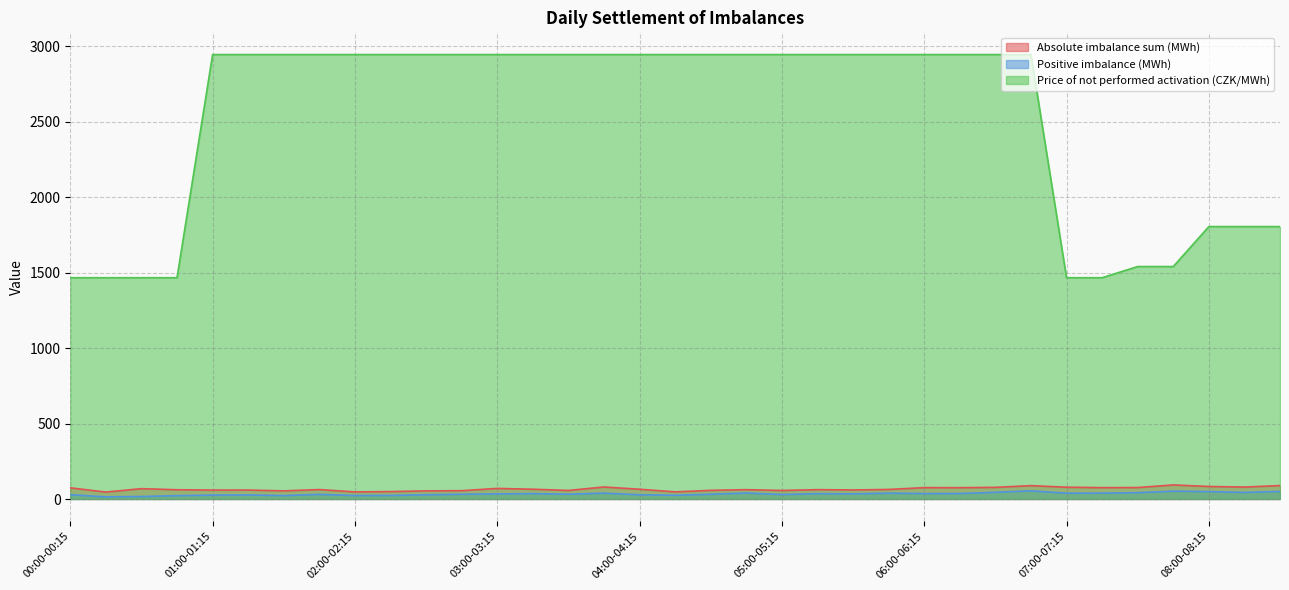

Reading left to right, what are all the values shown in this chart?

Absolute imbalance sum (MWh): 00:00-00:15=73.9	00:15-00:30=46.0	00:30-00:45=68.6	00:45-01:00=61.3	01:00-01:15=59.0	01:15-01:30=59.2	01:30-01:45=54.0	01:45-02:00=62.5	02:00-02:15=47.0	02:15-02:30=49.1	02:30-02:45=53.8	02:45-03:00=55.1	03:00-03:15=70.1	03:15-03:30=64.8	03:30-03:45=56.7	03:45-04:00=79.7	04:00-04:15=64.6	04:15-04:30=47.3	04:30-04:45=57.4	04:45-05:00=61.8	05:00-05:15=56.5	05:15-05:30=61.9	05:30-05:45=59.9	05:45-06:00=63.3	06:00-06:15=75.4	06:15-06:30=75.1	06:30-06:45=77.1	06:45-07:00=88.6	07:00-07:15=78.1	07:15-07:30=75.2	07:30-07:45=76.0	07:45-08:00=93.2	08:00-08:15=83.0	08:15-08:30=79.0	08:30-08:45=89.1
Positive imbalance (MWh): 00:00-00:15=28.5	00:15-00:30=14.2	00:30-00:45=16.4	00:45-01:00=22.2	01:00-01:15=25.7	01:15-01:30=26.7	01:30-01:45=22.6	01:45-02:00=30.8	02:00-02:15=22.9	02:15-02:30=23.6	02:30-02:45=28.0	02:45-03:00=31.6	03:00-03:15=33.9	03:15-03:30=35.6	03:30-03:45=31.7	03:45-04:00=38.9	04:00-04:15=28.0	04:15-04:30=24.7	04:30-04:45=31.6	04:45-05:00=39.7	05:00-05:15=29.7	05:15-05:30=35.5	05:30-05:45=34.1	05:45-06:00=38.7	06:00-06:15=36.1	06:15-06:30=36.3	06:30-06:45=44.6	06:45-07:00=54.3	07:00-07:15=38.6	07:15-07:30=39.0	07:30-07:45=41.9	07:45-08:00=52.1	08:00-08:15=49.2	08:15-08:30=43.6	08:30-08:45=50.3
Price of not performed activation (CZK/MWh): 00:00-00:15=1467.0	00:15-00:30=1467.0	00:30-00:45=1467.0	00:45-01:00=1467.0	01:00-01:15=2946.3	01:15-01:30=2946.3	01:30-01:45=2946.3	01:45-02:00=2946.3	02:00-02:15=2946.3	02:15-02:30=2946.3	02:30-02:45=2946.3	02:45-03:00=2946.3	03:00-03:15=2946.3	03:15-03:30=2946.3	03:30-03:45=2946.3	03:45-04:00=2946.3	04:00-04:15=2946.3	04:15-04:30=2946.3	04:30-04:45=2946.3	04:45-05:00=2946.3	05:00-05:15=2946.3	05:15-05:30=2946.3	05:30-05:45=2946.3	05:45-06:00=2946.3	06:00-06:15=2946.3	06:15-06:30=2946.3	06:30-06:45=2946.3	06:45-07:00=2946.3	07:00-07:15=1467.0	07:15-07:30=1467.0	07:30-07:45=1540.9	07:45-08:00=1540.9	08:00-08:15=1806.0	08:15-08:30=1806.0	08:30-08:45=1806.0